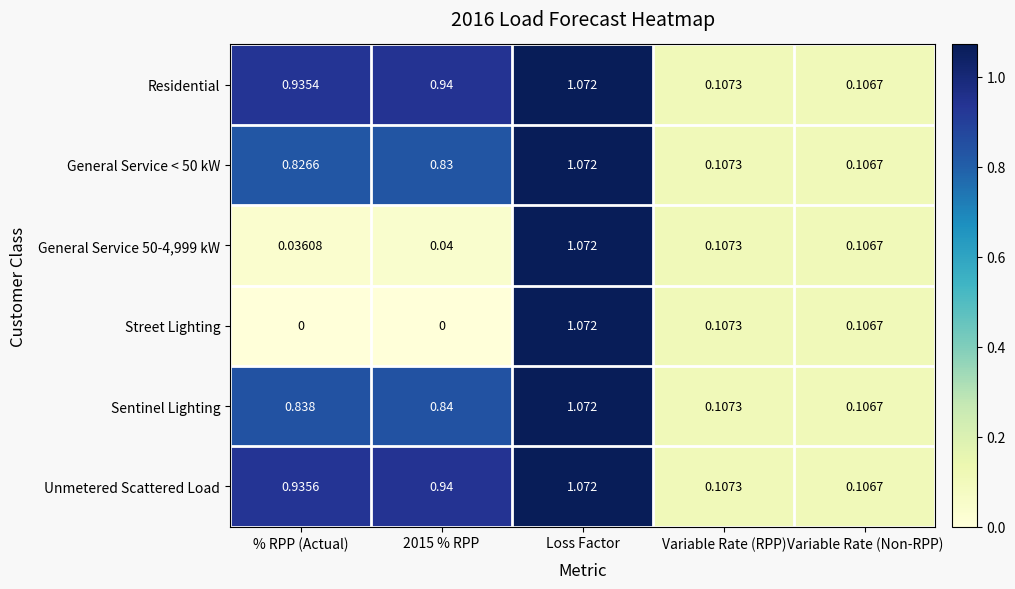

Which category has the lowest value in the Residential series?

Variable Rate (Non-RPP)